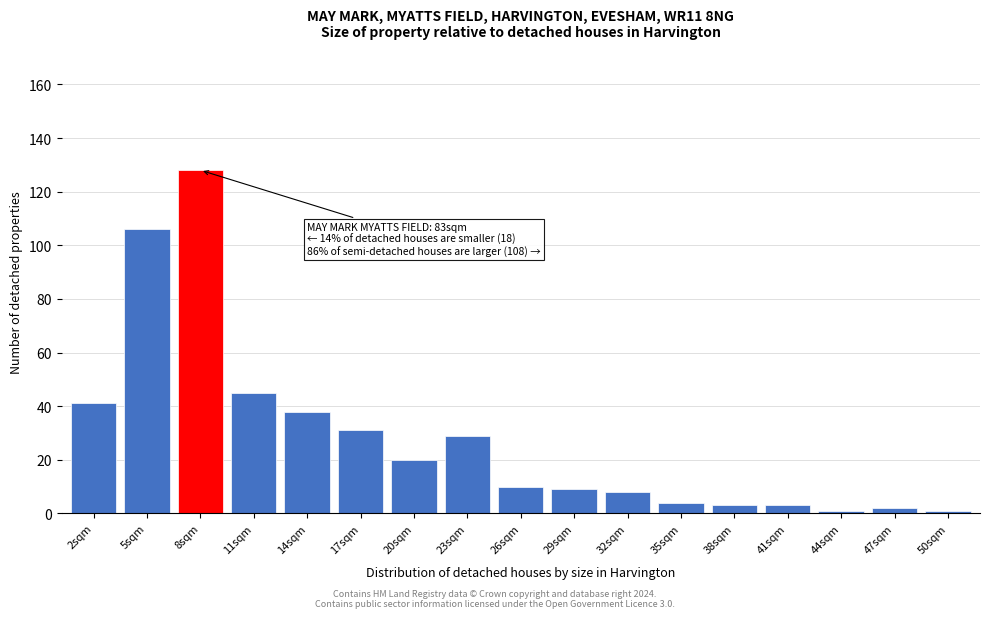

Reading left to right, extract all data points from this chart.

2sqm=41	5sqm=106	8sqm=128	11sqm=45	14sqm=38	17sqm=31	20sqm=20	23sqm=29	26sqm=10	29sqm=9	32sqm=8	35sqm=4	38sqm=3	41sqm=3	44sqm=1	47sqm=2	50sqm=1